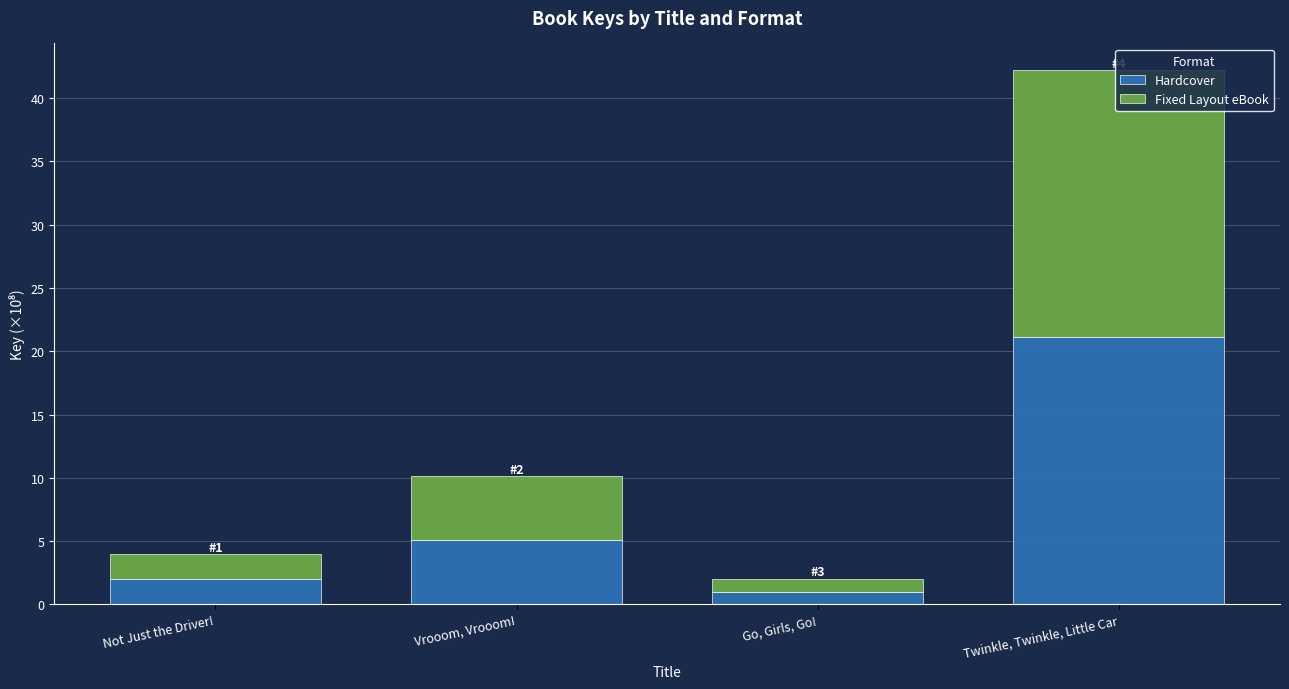

Rank the categories by Hardcover value from lowest to highest.

Go, Girls, Go!, Not Just the Driver!, Vrooom, Vrooom!, Twinkle, Twinkle, Little Car